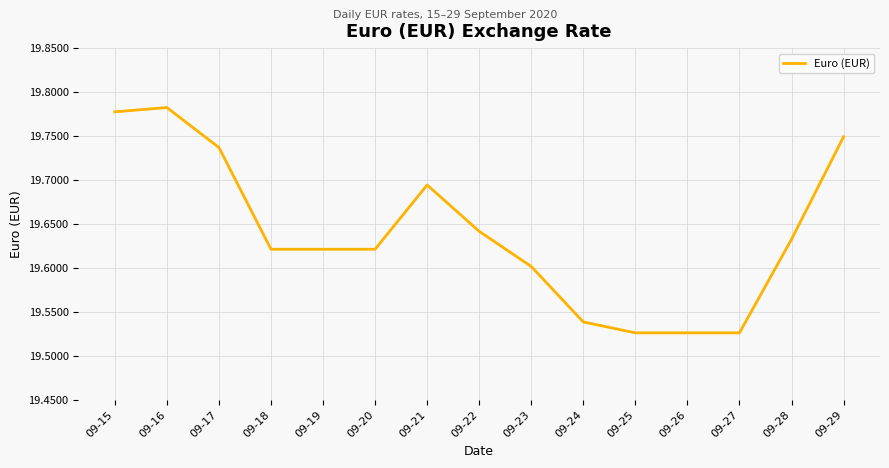

Approximately how many times larger is the value at 09-22 compared to 09-23?

1.0